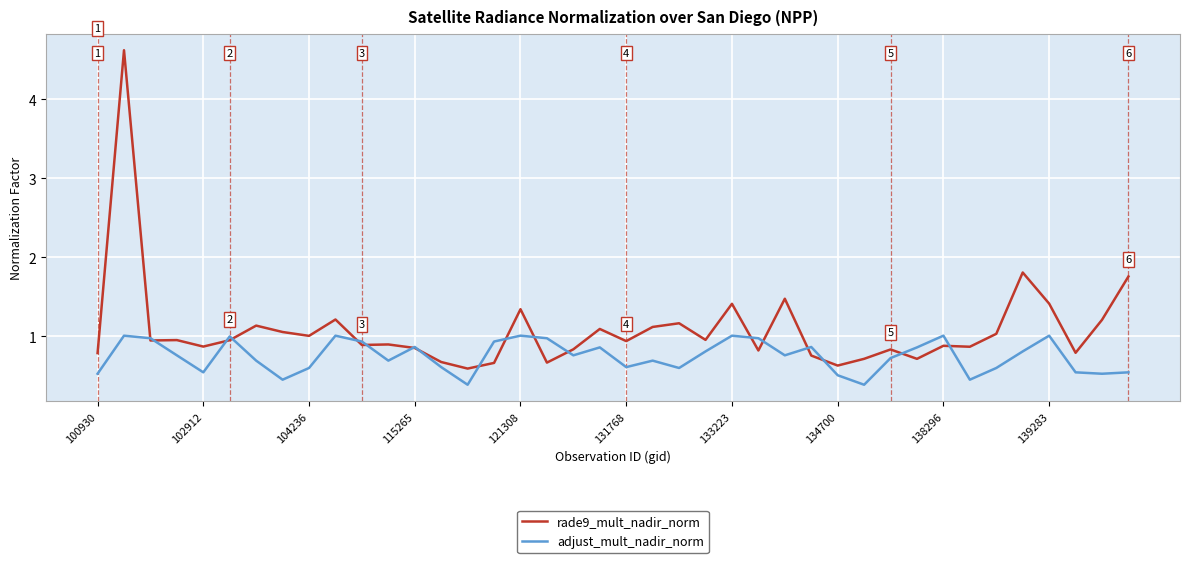

Rank the series by their maximum value, from lowest to highest.

adjust_mult_nadir_norm, rade9_mult_nadir_norm